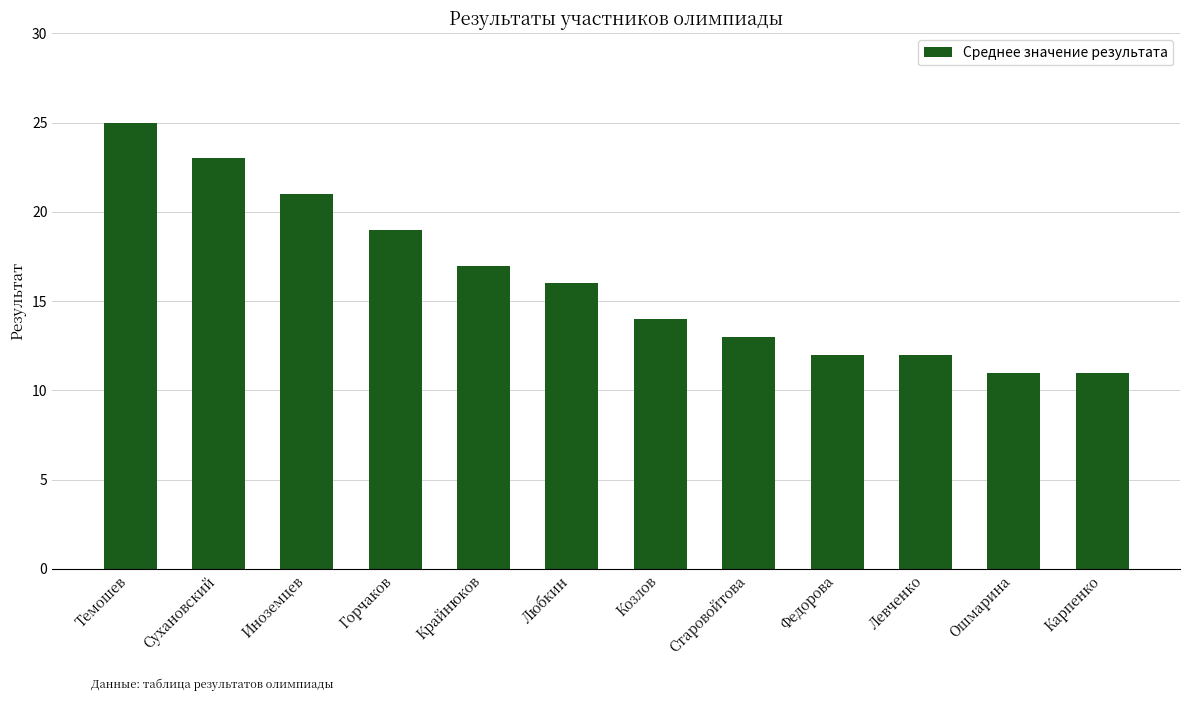

What is the ratio of the value at Старовойтова to the value at Крайнюков?

0.8